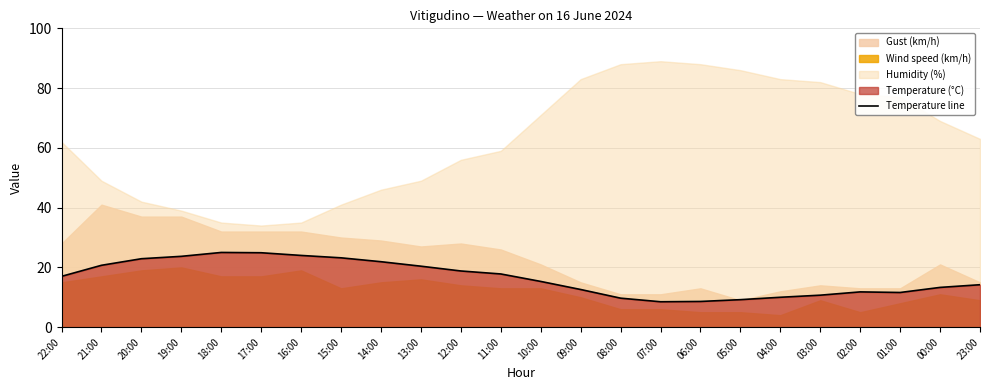

What value does the data have at 21:00?

20.7